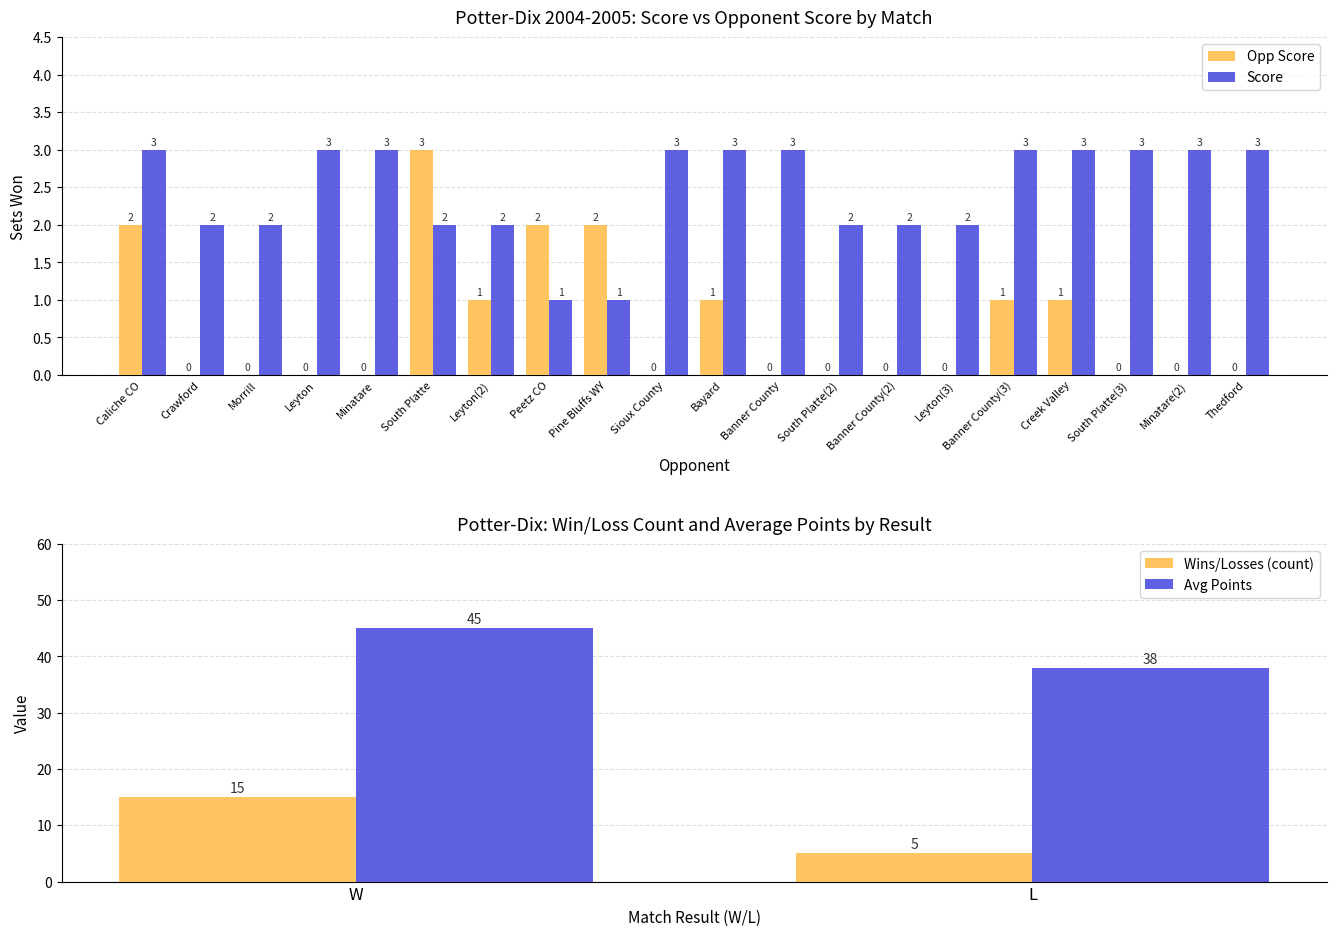

Does the chart contain any negative values?

No